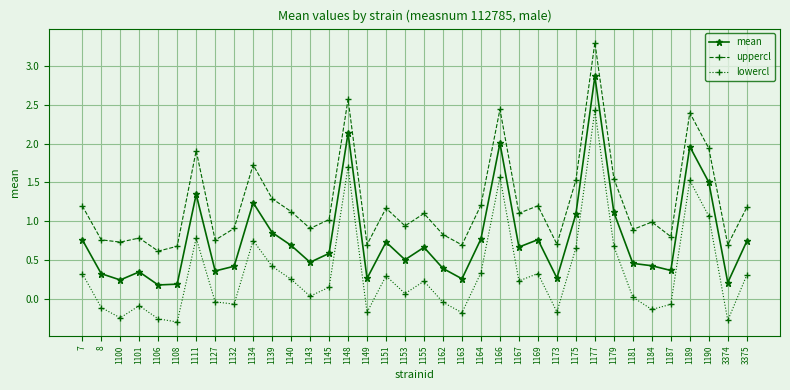

What is the difference between the maximum and second lowest values in the uppercl series?

2.6